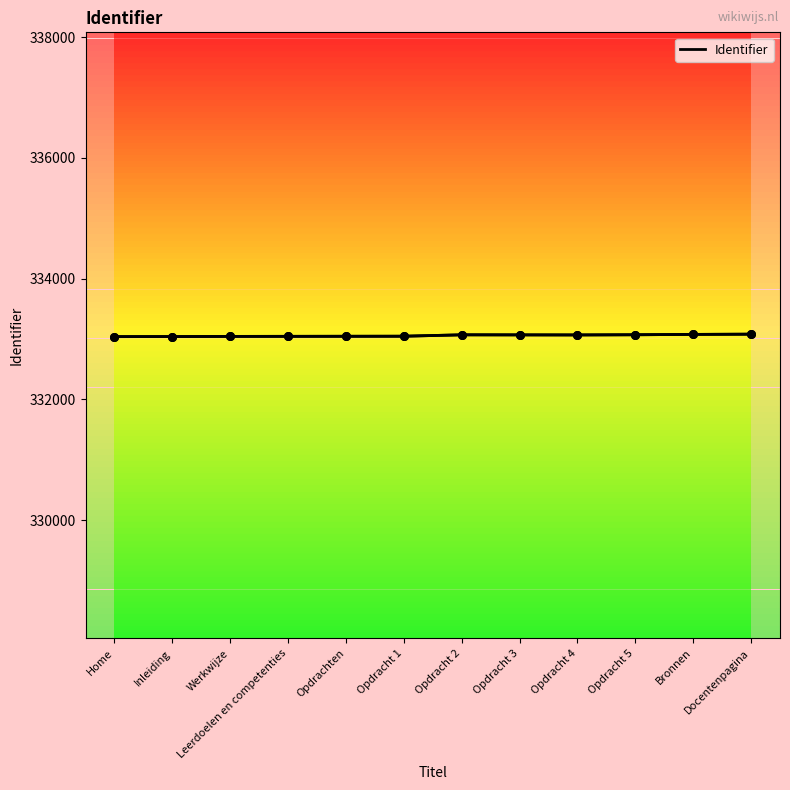

Approximately how many times larger is the value at Leerdoelen en competenties compared to Opdracht 2?

1.0